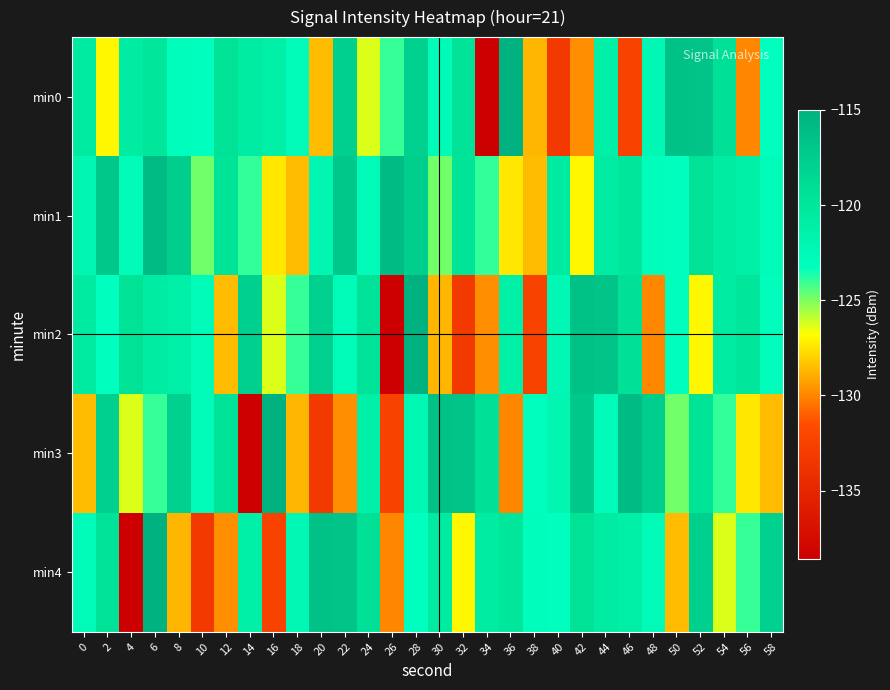

Rank the series by their maximum value, from highest to lowest.

min0, min2, min3, min4, min1